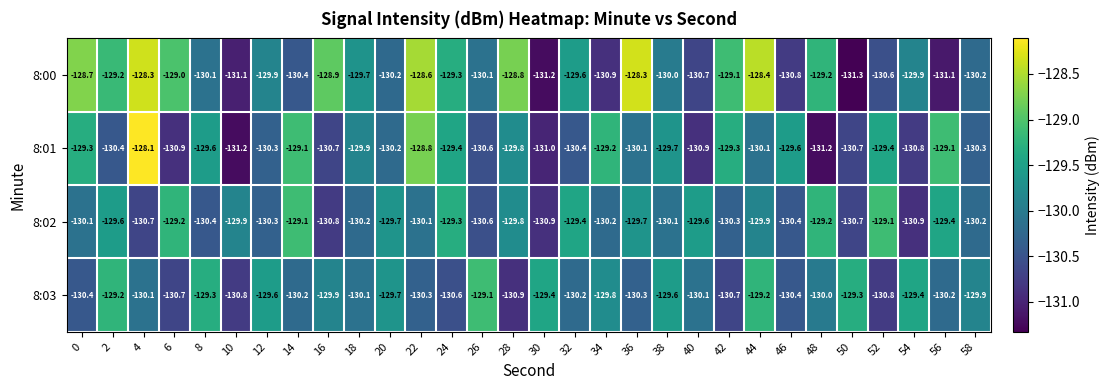

What is the difference between the second highest and minimum values in the 8:01 series?

2.4